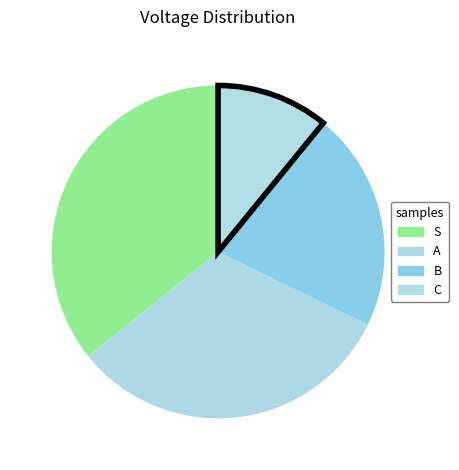

Combined, what portion of the pie is B and S?

57.1%